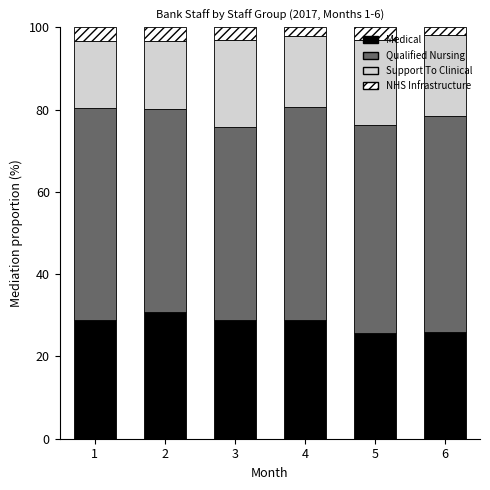

The Medical series shows 30.8 at 2. True or false?

True